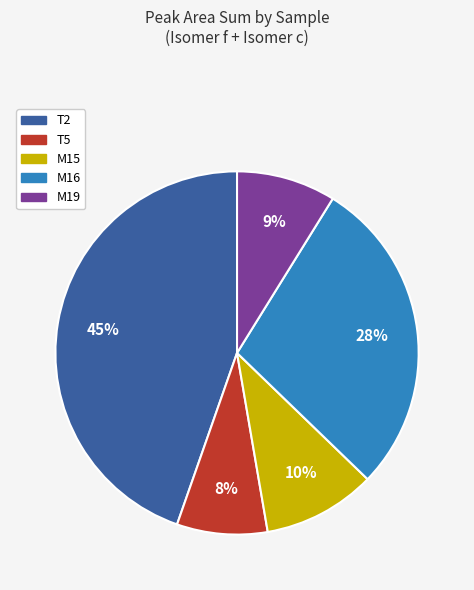

Which slice is the largest?

T2